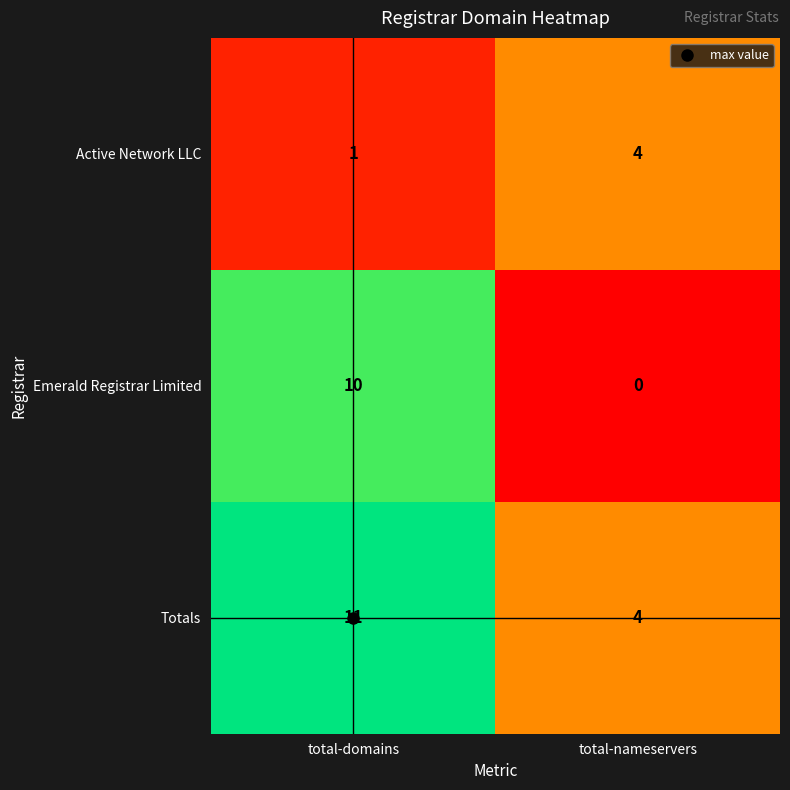

How many categories are shown in the chart?

2